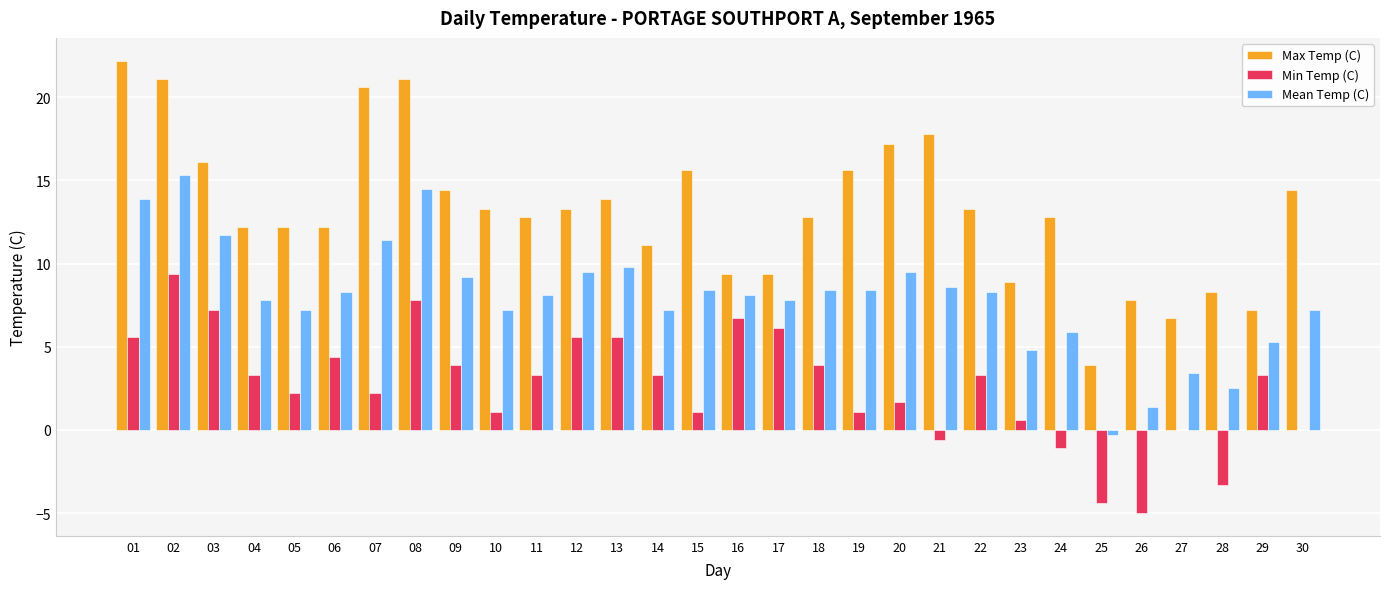

What is the maximum value shown in the chart?

22.2